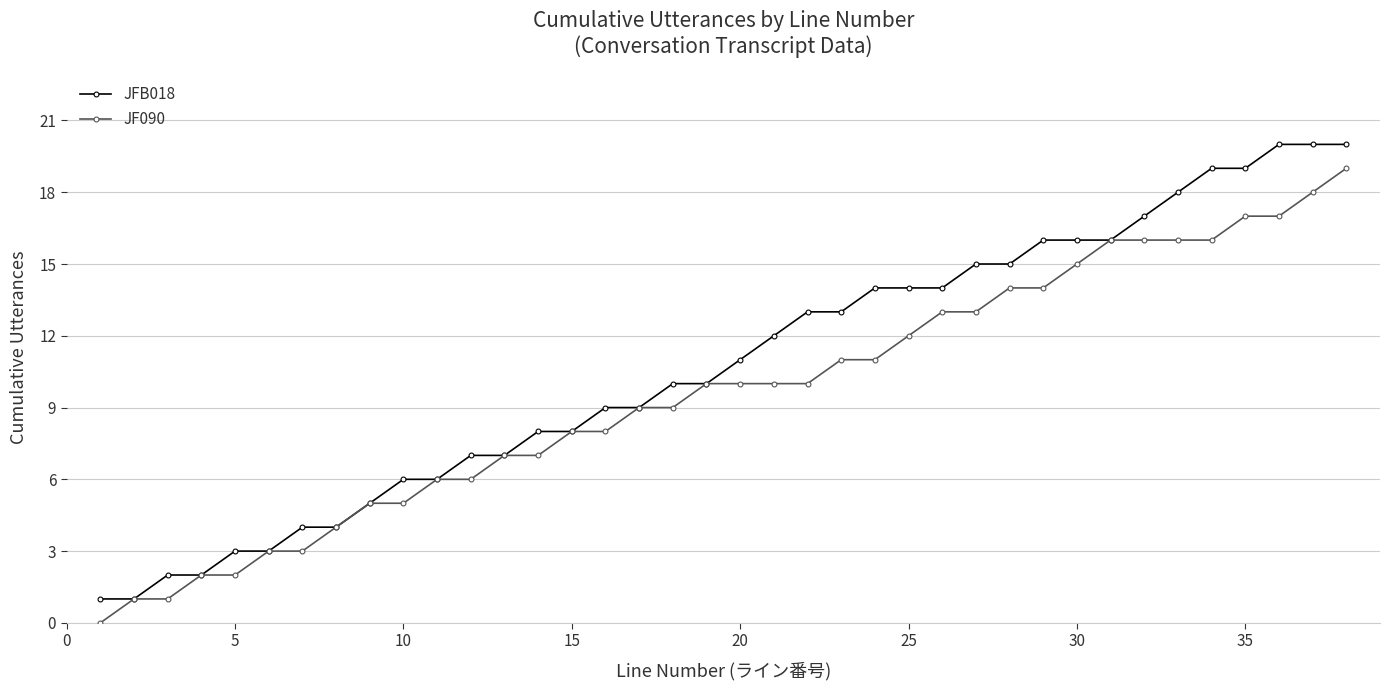

What is the highest value of the JF090 series?

19